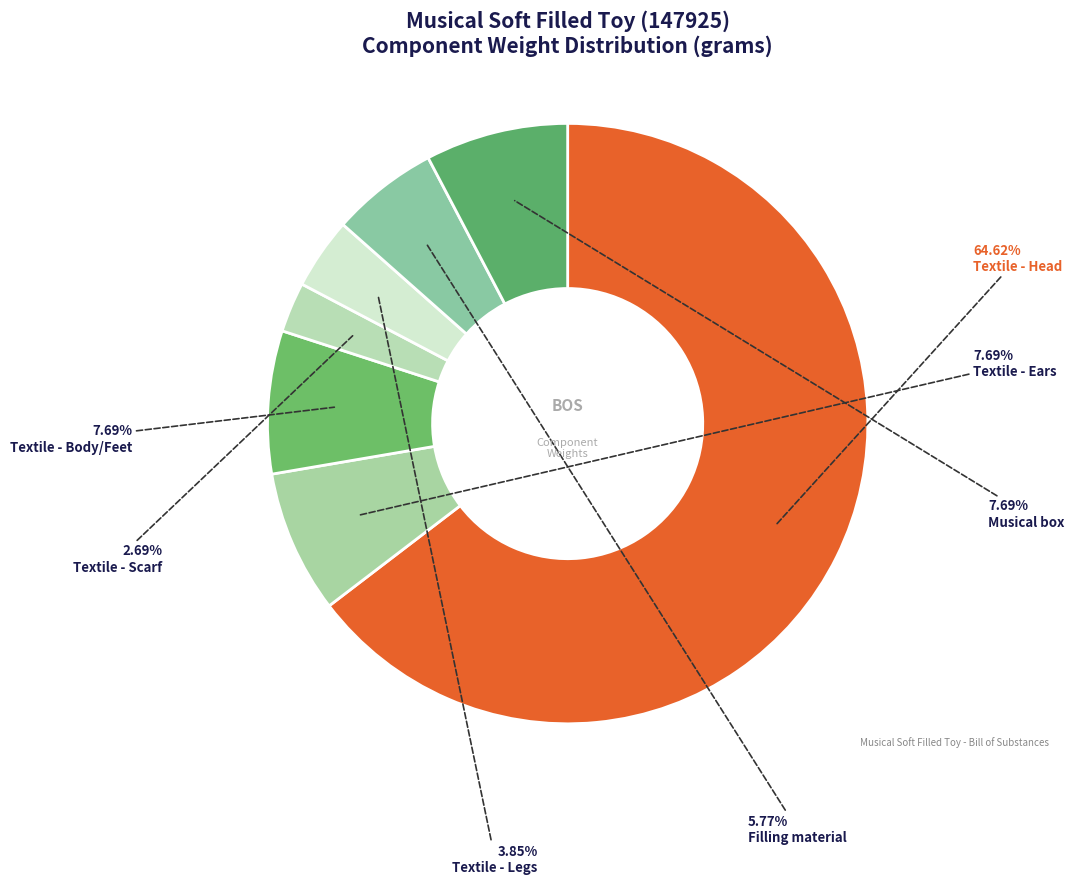

Approximately how many times larger is the value at Musical box compared to Textile - Legs?

2.0